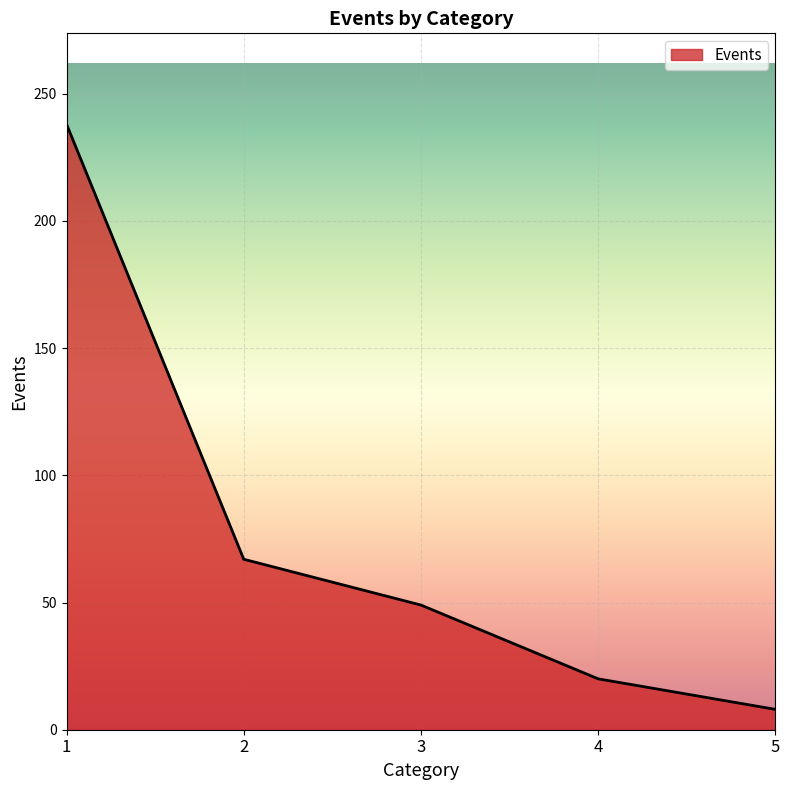

How many categories are shown in the chart?

5